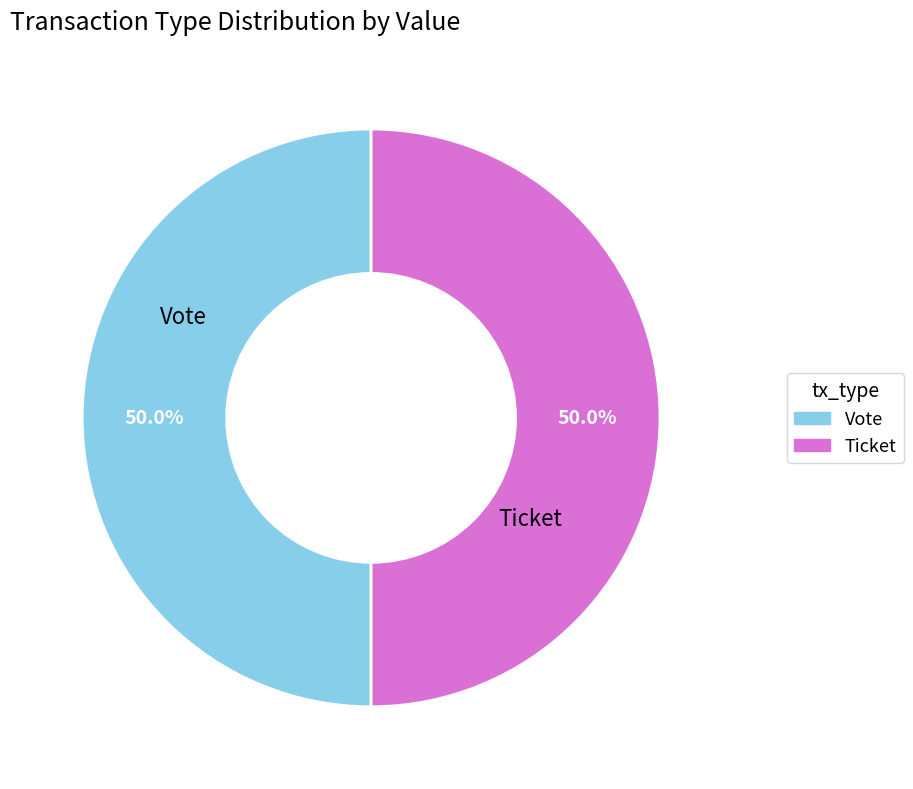

Approximately how many times larger is the value at Vote compared to Ticket?

1.0